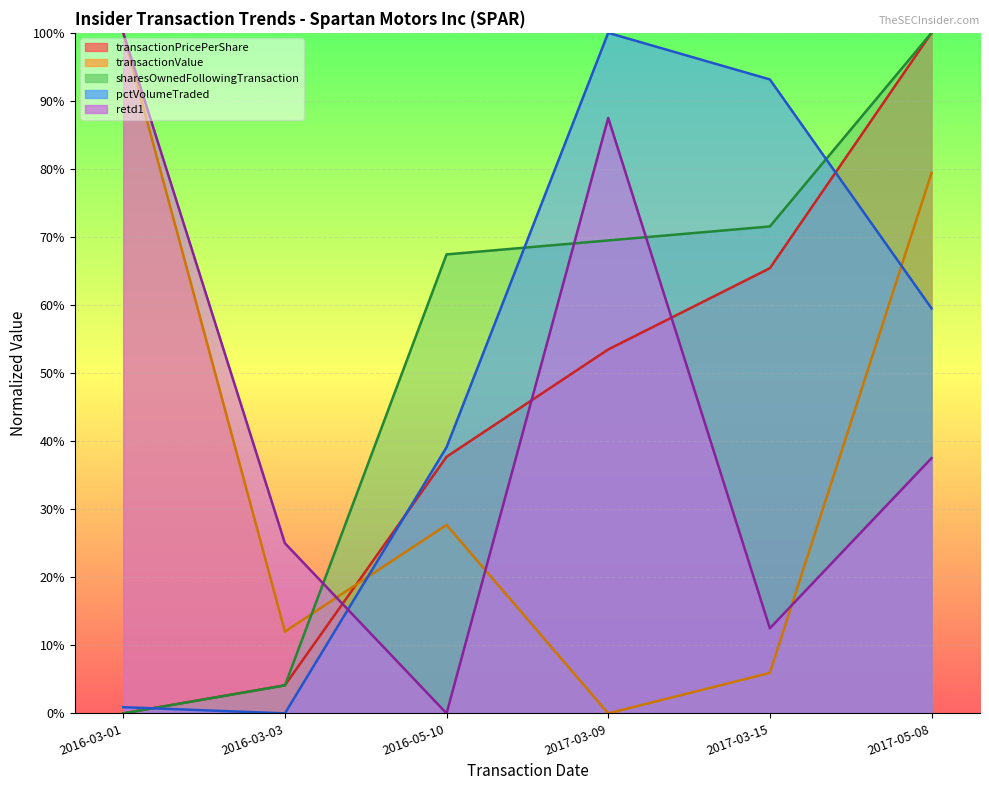

Reading left to right, list all the values displayed in this chart.

transactionPricePerShare: 2016-03-01=0.0	2016-03-03=0.0	2016-05-10=0.4	2017-03-09=0.5	2017-03-15=0.7	2017-05-08=1.0
transactionValue: 2016-03-01=1.0	2016-03-03=0.1	2016-05-10=0.3	2017-03-09=0.0	2017-03-15=0.1	2017-05-08=0.8
sharesOwnedFollowingTransaction: 2016-03-01=0.0	2016-03-03=0.0	2016-05-10=0.7	2017-03-09=0.7	2017-03-15=0.7	2017-05-08=1.0
pctVolumeTraded: 2016-03-01=0.0	2016-03-03=0.0	2016-05-10=0.4	2017-03-09=1.0	2017-03-15=0.9	2017-05-08=0.6
retd1: 2016-03-01=1.0	2016-03-03=0.2	2016-05-10=0.0	2017-03-09=0.9	2017-03-15=0.1	2017-05-08=0.4